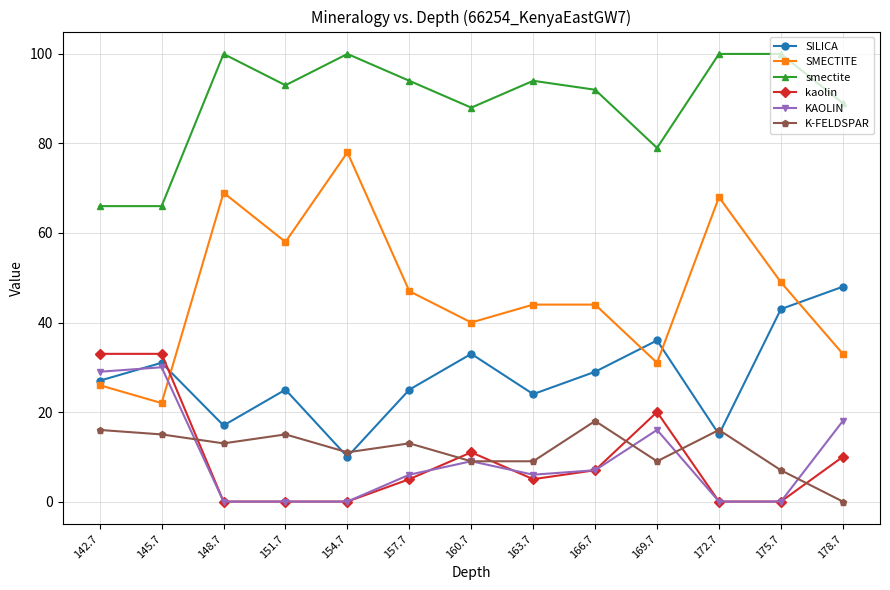

What is the spread (max minus min) of values at 175.7?

100